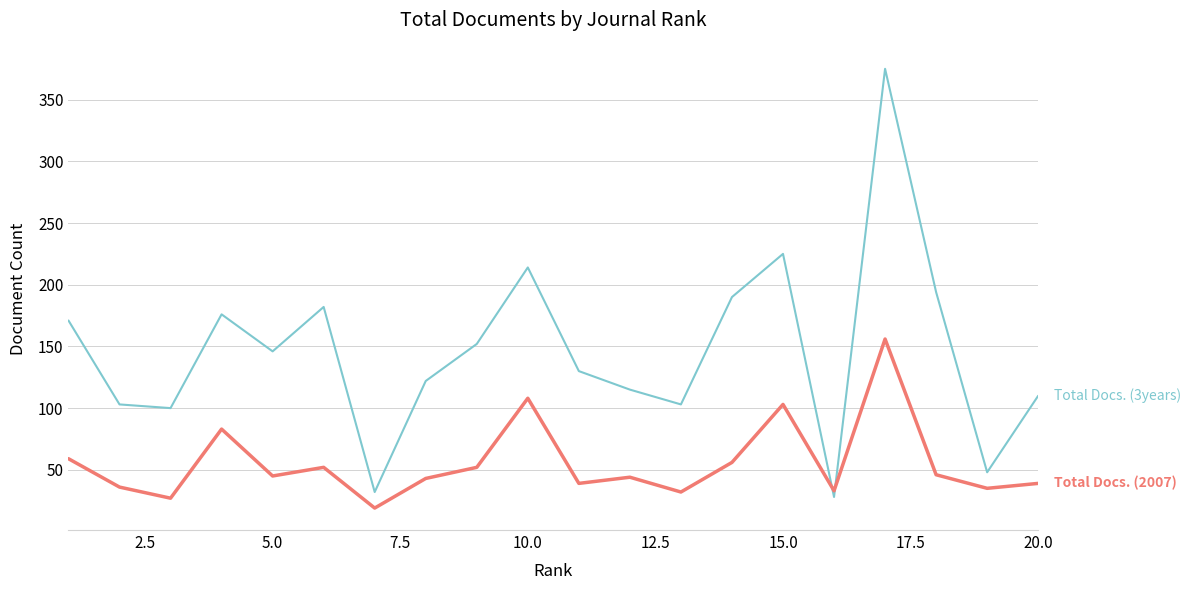

What is the smallest value displayed?

19